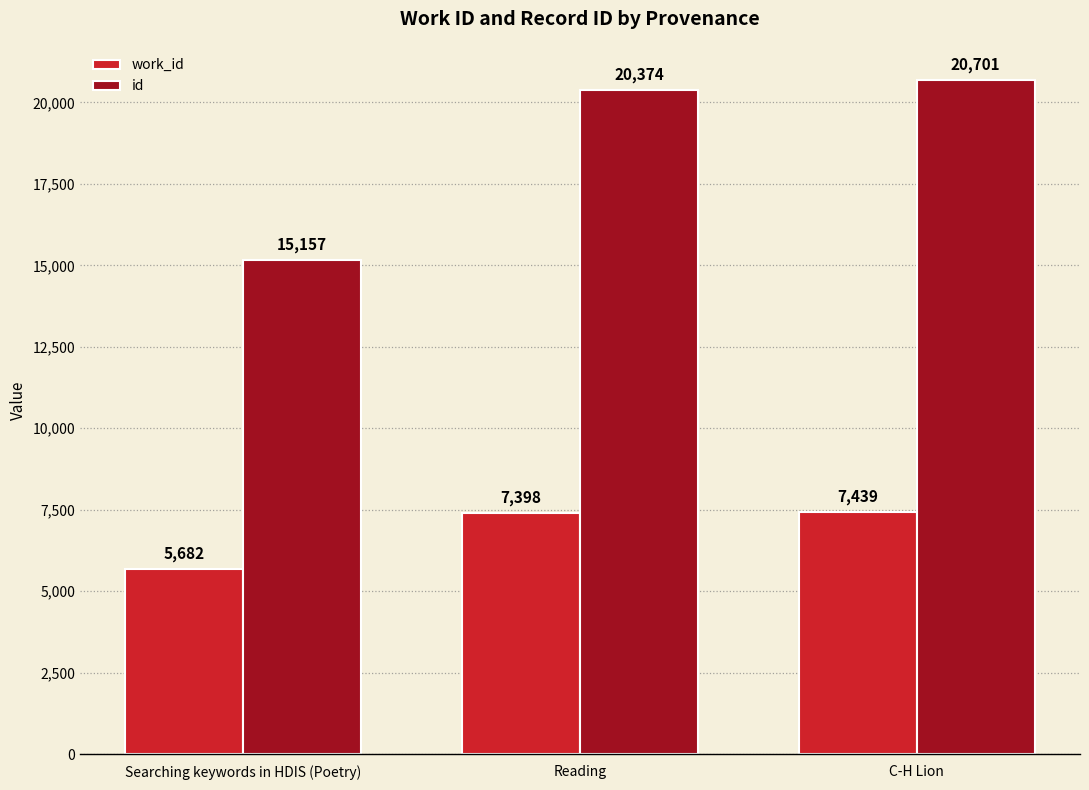

Is the value of work_id at Reading greater than the value of id at Reading?

No